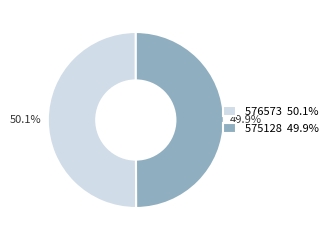

Approximately how many times larger is the value at 575128 49.9% compared to 576573 50.1%?

1.0